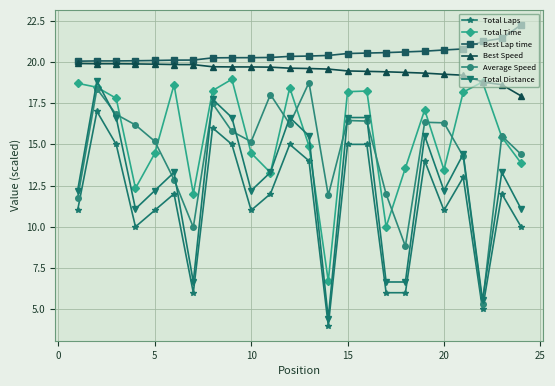

How many interior local valleys does the Total Time series have?

6